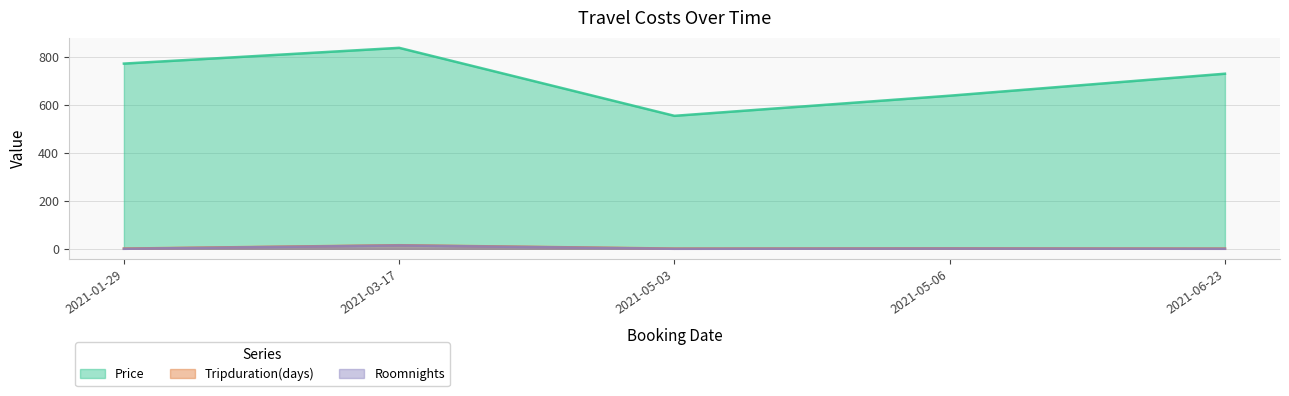

How many values in the Roomnights series exceed 0?

2